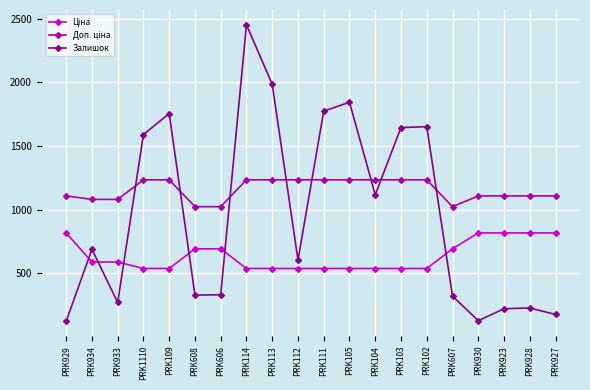

How many categories are shown in the chart?

20